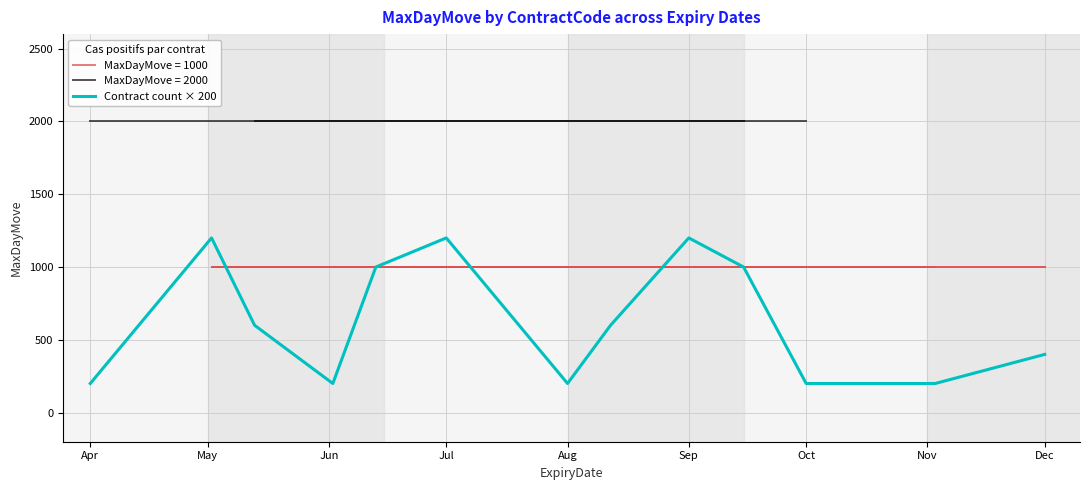

What is the average value?

631